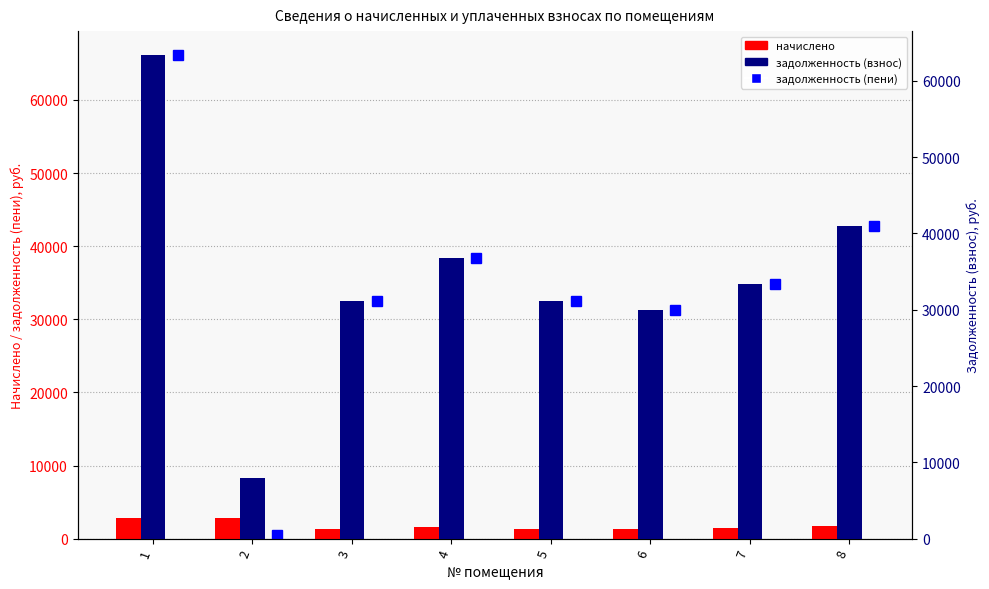

What is the sum of the задолженность (пени) values at 4 and 7?

73110.8